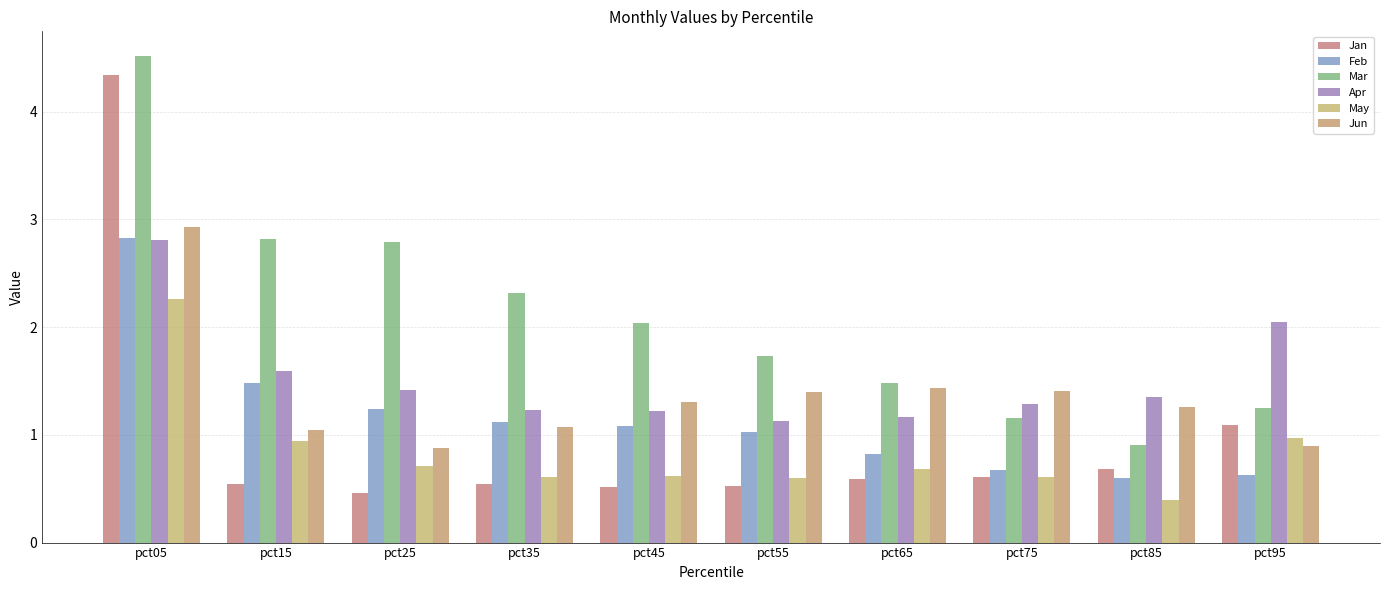

Does the chart contain any negative values?

No